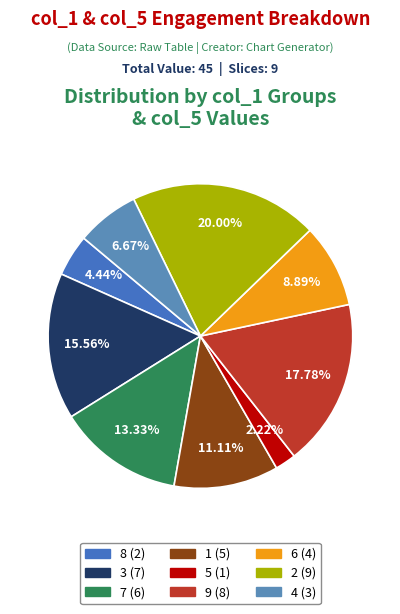

To the nearest percent, what is the difference between the 5 and 6 slice percentages?

7%